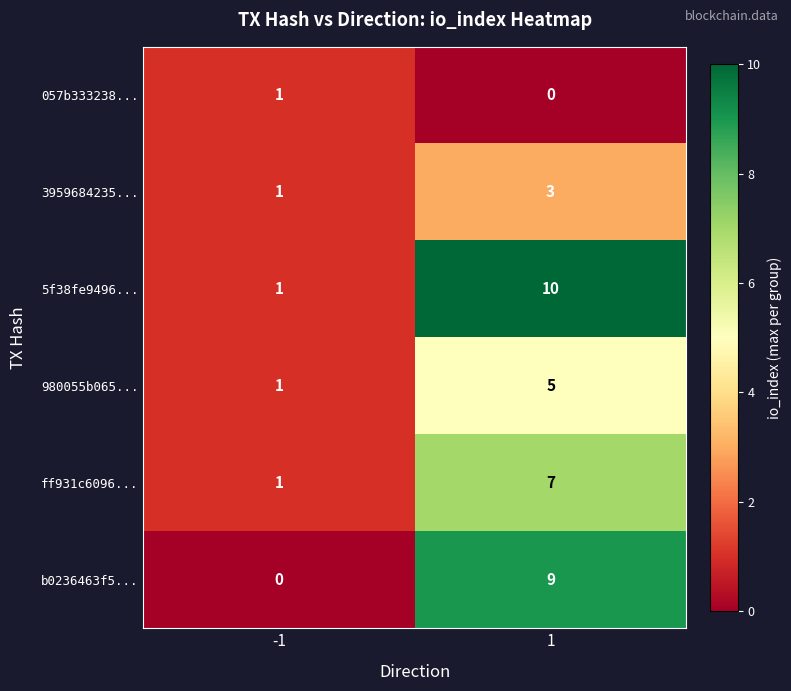

The value of ff931c6096... at 1 is 4. True or false?

False